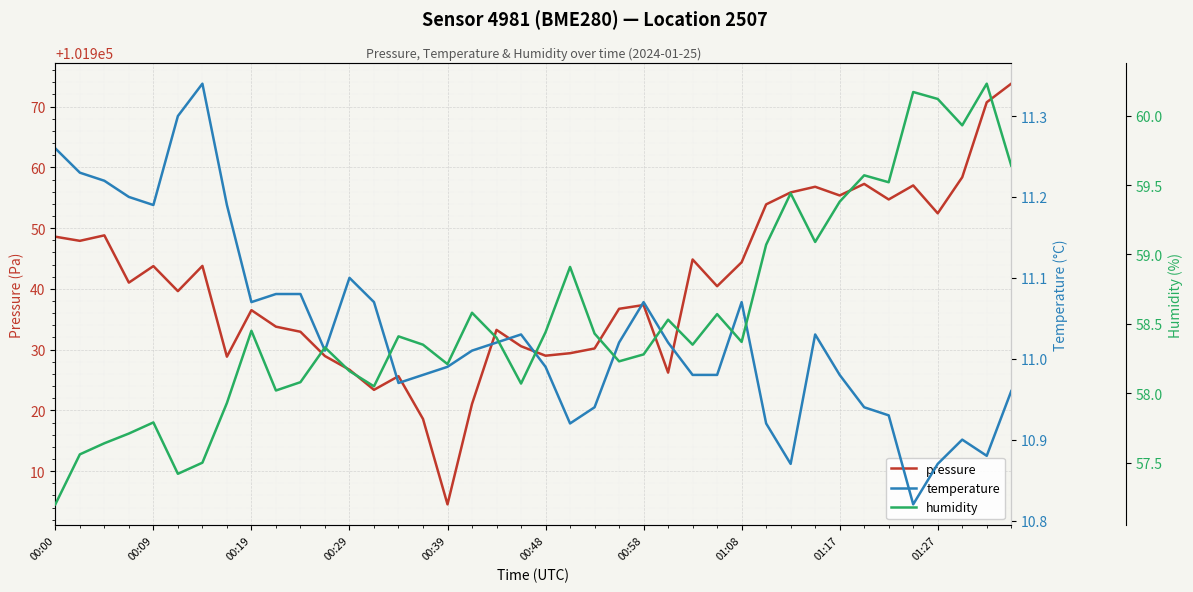

Which category has the lowest value in the pressure series?

00:39